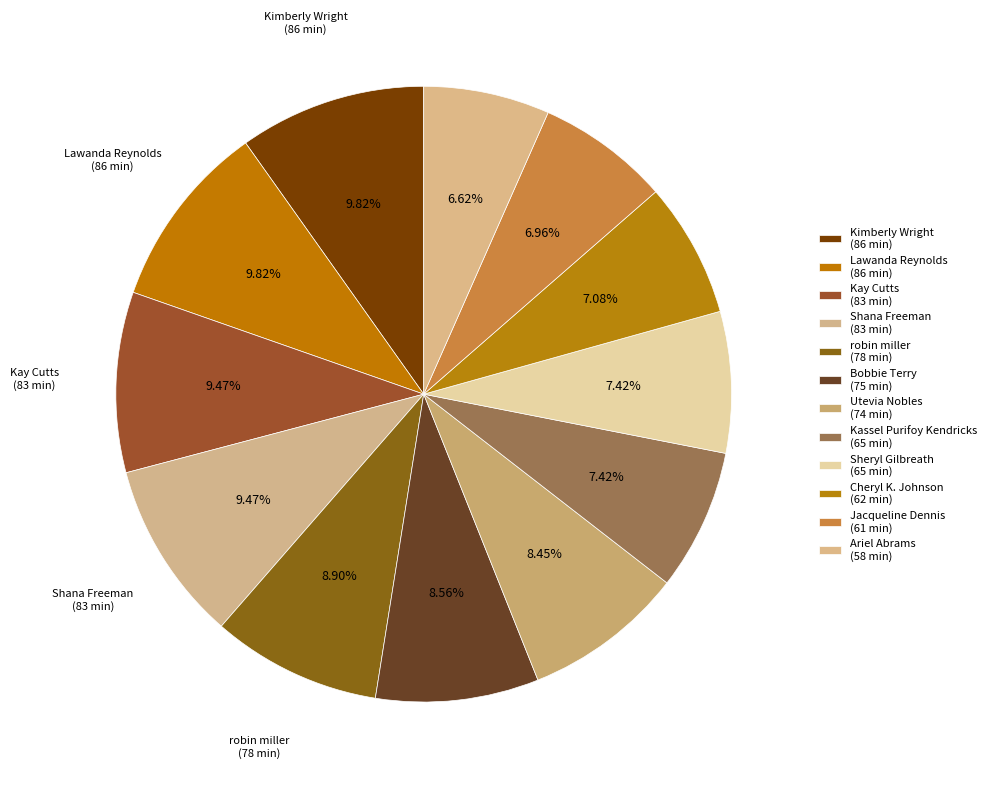

Rank the categories by value from highest to lowest.

Kimberly Wright, Lawanda Reynolds, Kay Cutts, Shana Freeman, robin miller, Bobbie Terry, Utevia Nobles, Kassel Purifoy Kendricks, Sheryl Gilbreath, Cheryl K. Johnson, Jacqueline Dennis, Ariel Abrams